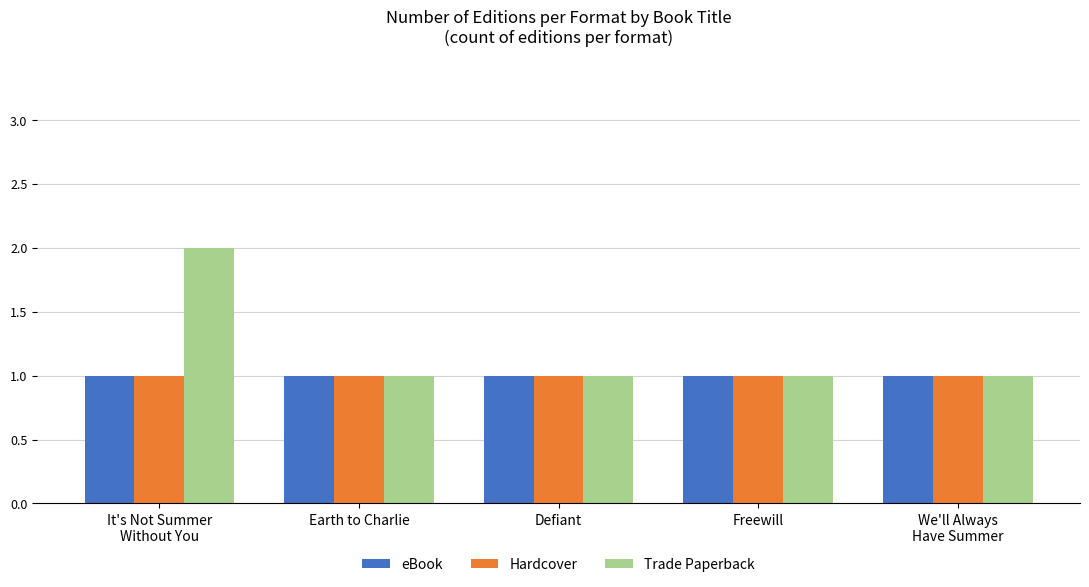

At which category is the sum across all series the highest?

It's Not Summer
Without You